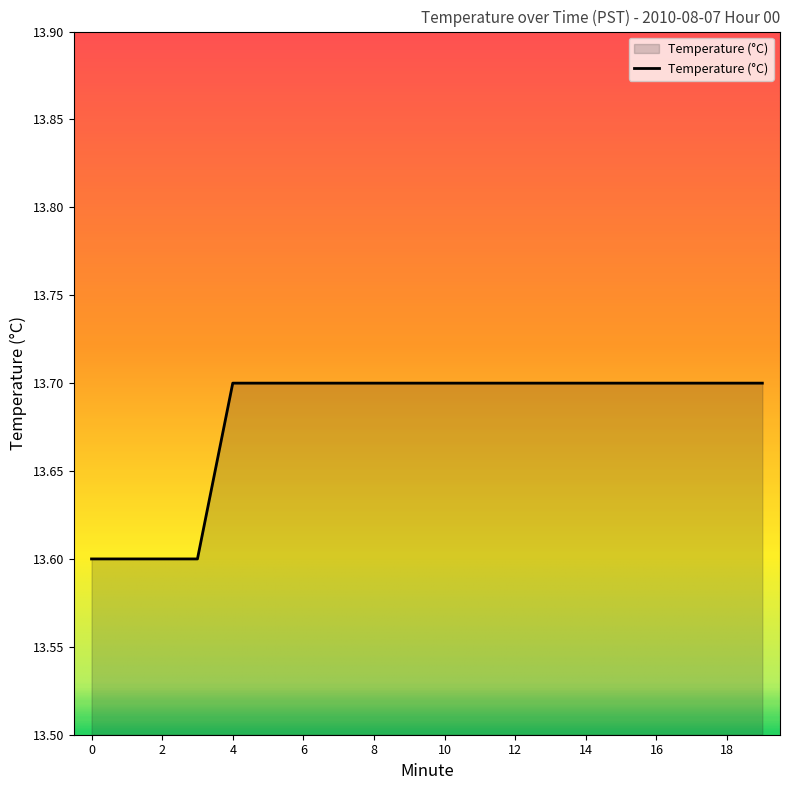

What is the maximum value shown in the chart?

13.7